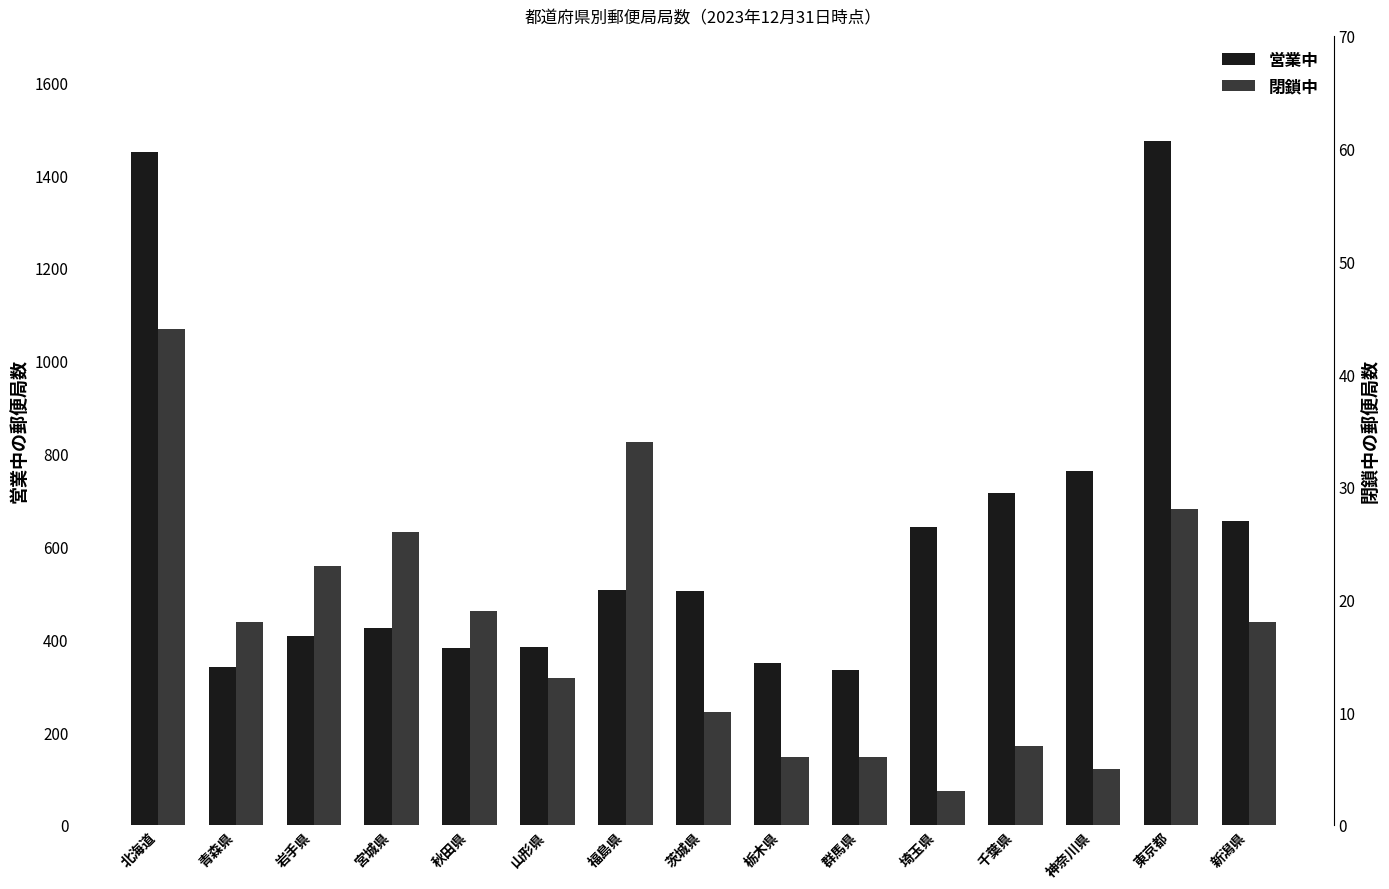

What is the total value across all series at 秋田県?

400